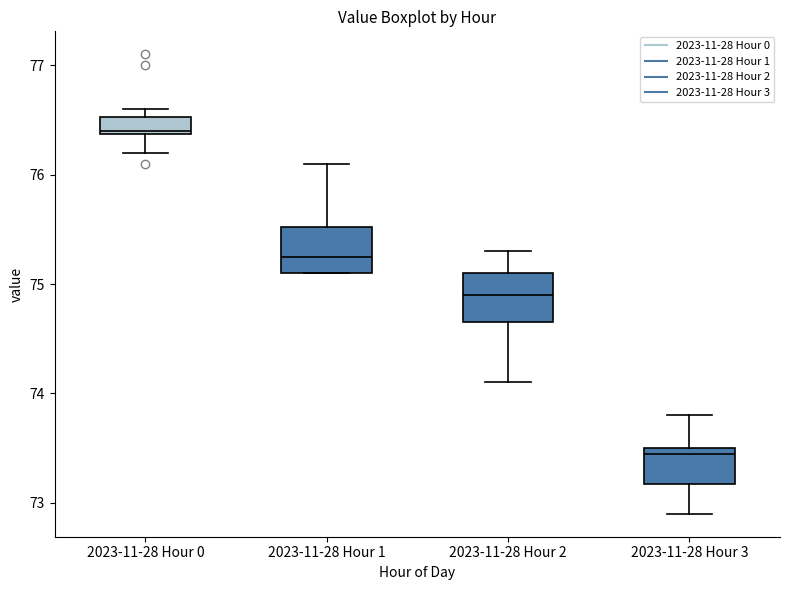

Reading left to right, transcribe this box plot: for each box, give where its median line is, the range the box spans, and where its two whiskers end, as read against the y-axis. The values are not printed on the chart, so give them approximately, as read against the axis.

2023-11-28 Hour 0: median 76.4, box 76.4 to 76.5, whiskers 76.2 to 76.6
2023-11-28 Hour 1: median 75.3, box 75.1 to 75.5, whiskers 75.1 to 76.1
2023-11-28 Hour 2: median 74.9, box 74.7 to 75.1, whiskers 74.1 to 75.3
2023-11-28 Hour 3: median 73.5 (just below the box's upper edge), box 73.2 to 73.5, whiskers 72.9 to 73.8